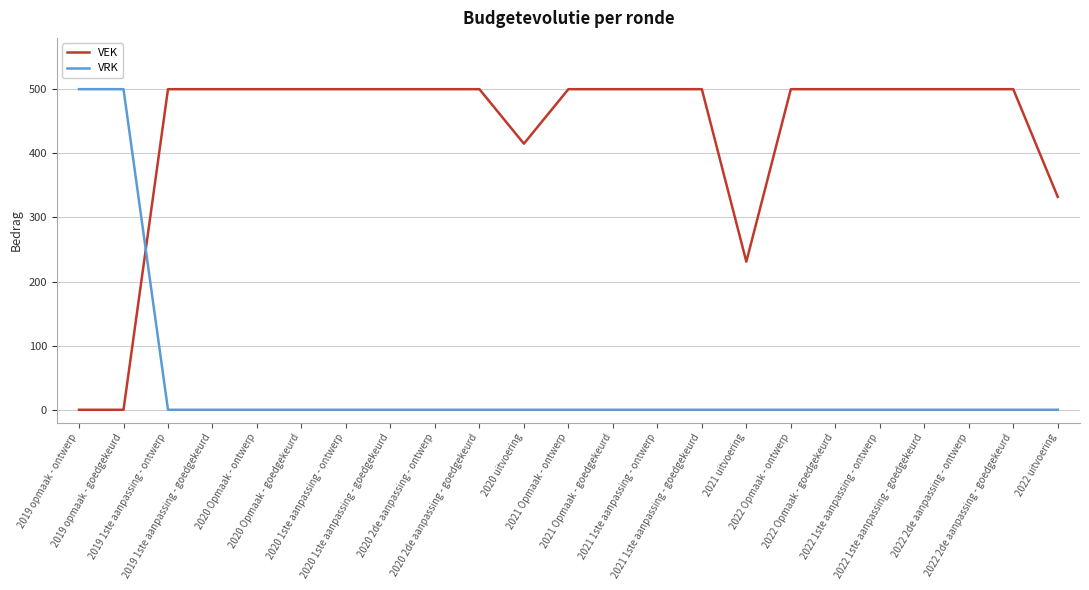

What is the maximum value shown in the chart?

500